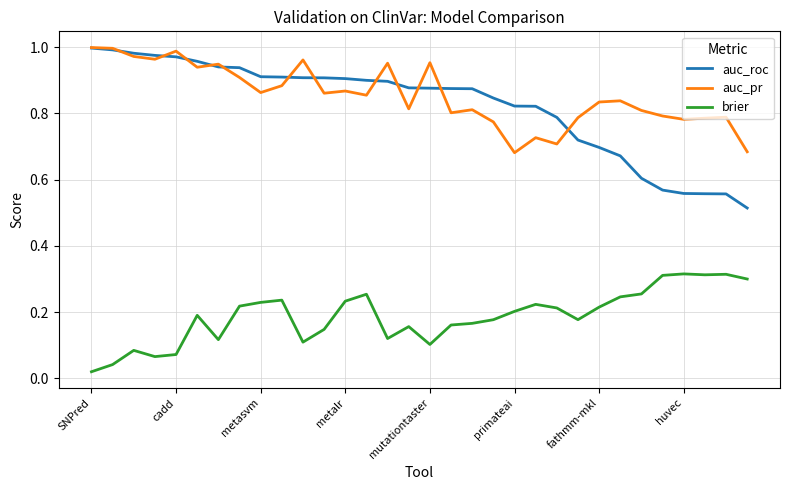

Which series has the largest range (max minus min)?

auc_roc